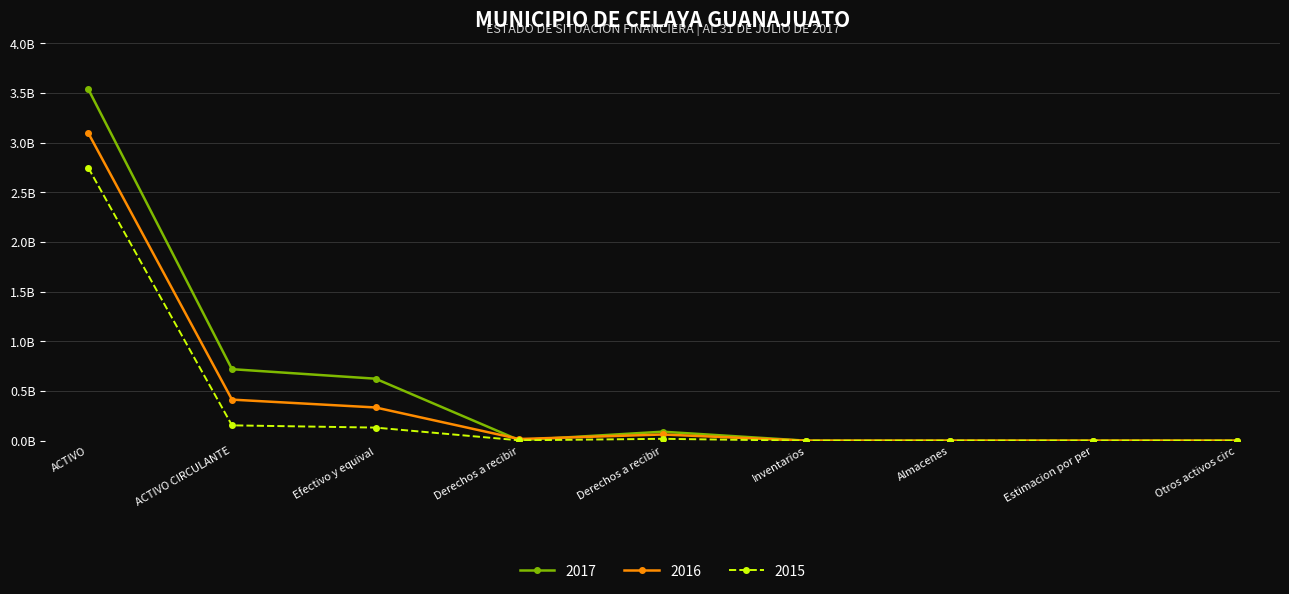

In 2015, how many points are lower than both neighbors (excluding endpoints)?

1